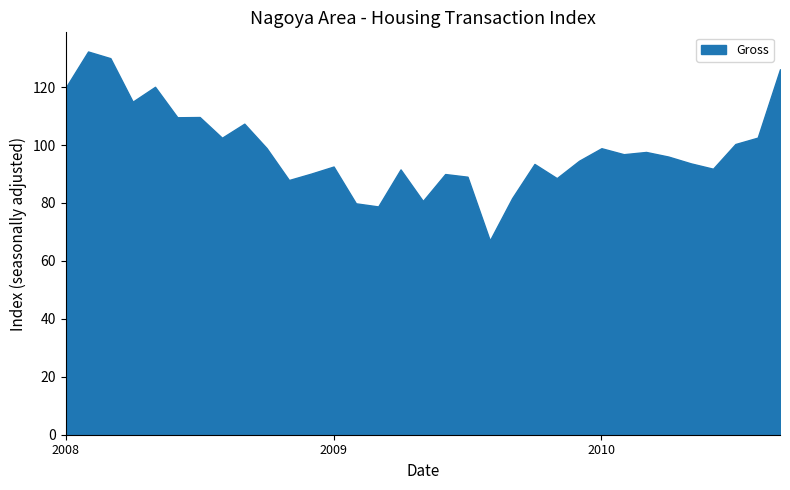

What is the maximum value shown in the chart?

132.3